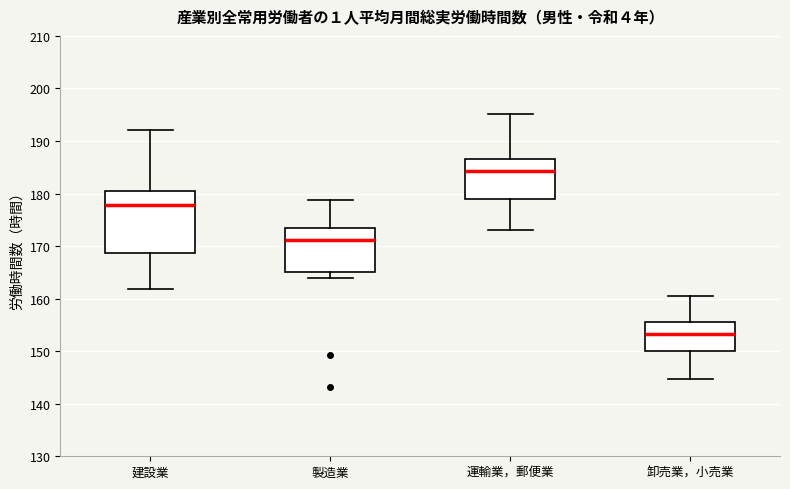

Reading left to right, transcribe this box plot: for each box, give where its median line is, the range the box spans, and where its two whiskers end, as read against the y-axis. The values are not printed on the chart, so give them approximately, as read against the axis.

建設業: median 178, box 169 to 180, whiskers 162 to 192
製造業: median 171, box 165 to 173, whiskers 164 to 179
運輸業，郵便業: median 184, box 179 to 187, whiskers 173 to 195
卸売業，小売業: median 153, box 150 to 156, whiskers 145 to 161